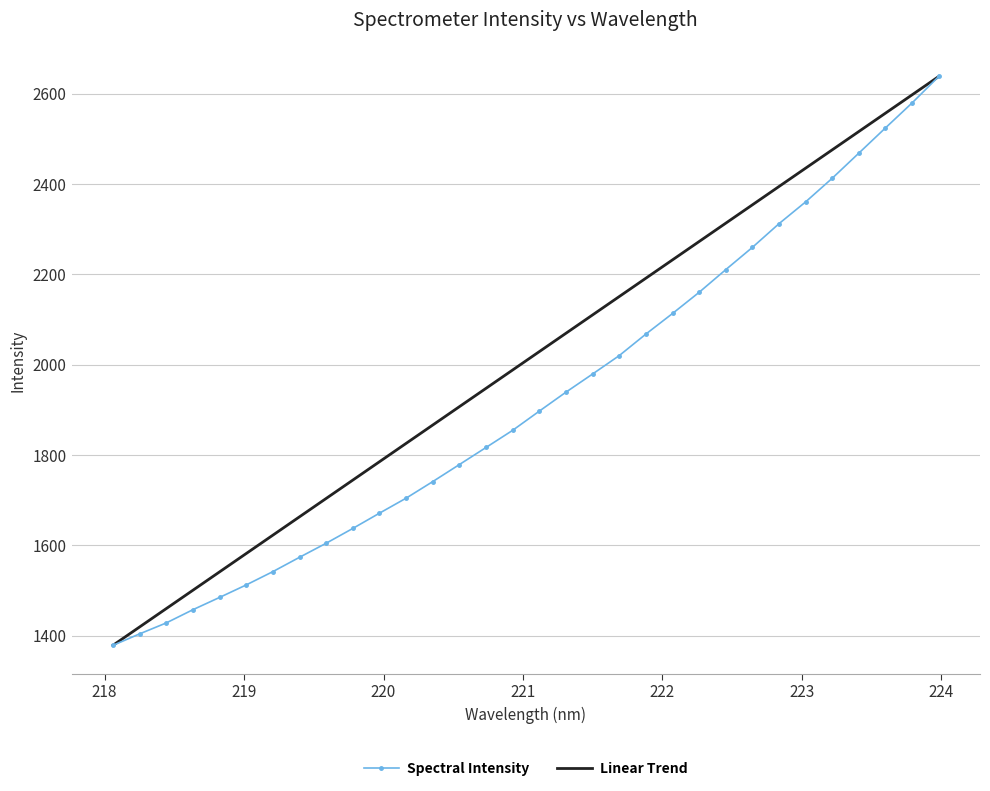

Count the number of categories in the chart.

32